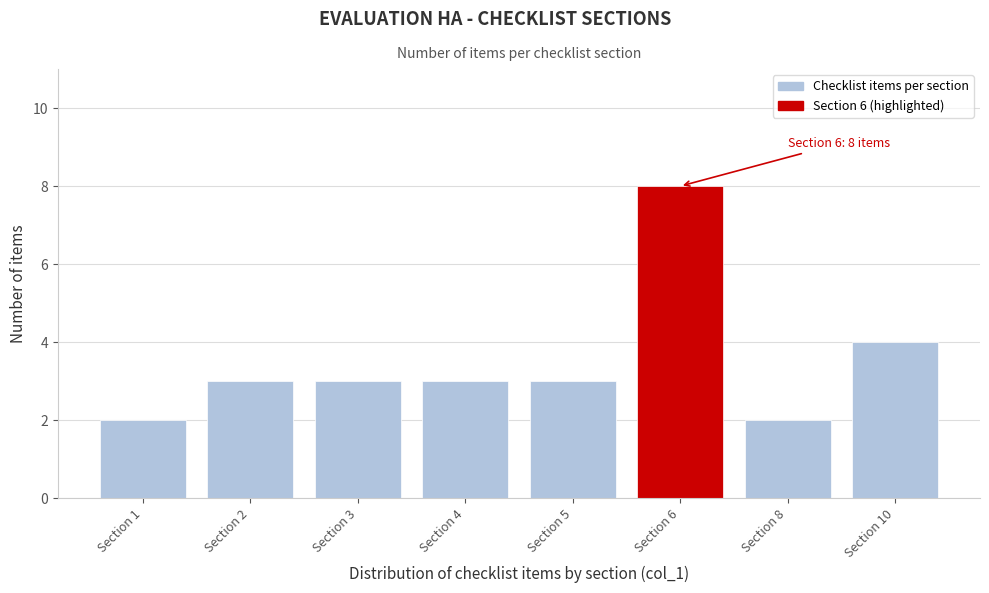

Reading left to right, what are all the values shown in this chart?

Section 1=2	Section 2=3	Section 3=3	Section 4=3	Section 5=3	Section 6=8	Section 8=2	Section 10=4